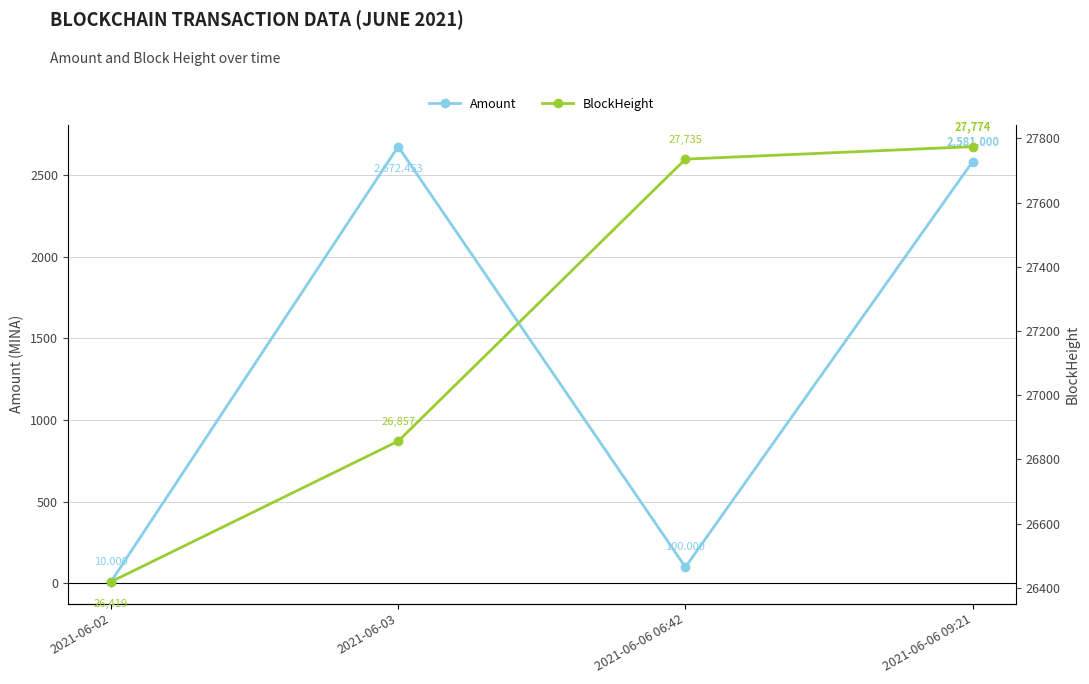

Which label corresponds to the largest value in the chart?

2021-06-06 09:21